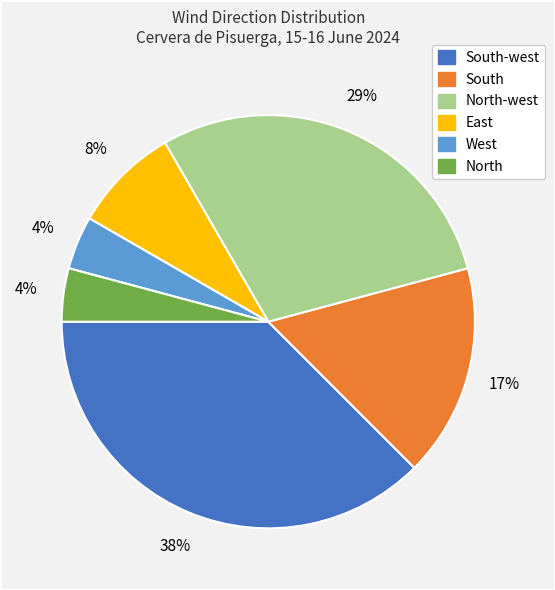

Does any single category account for the majority?

No